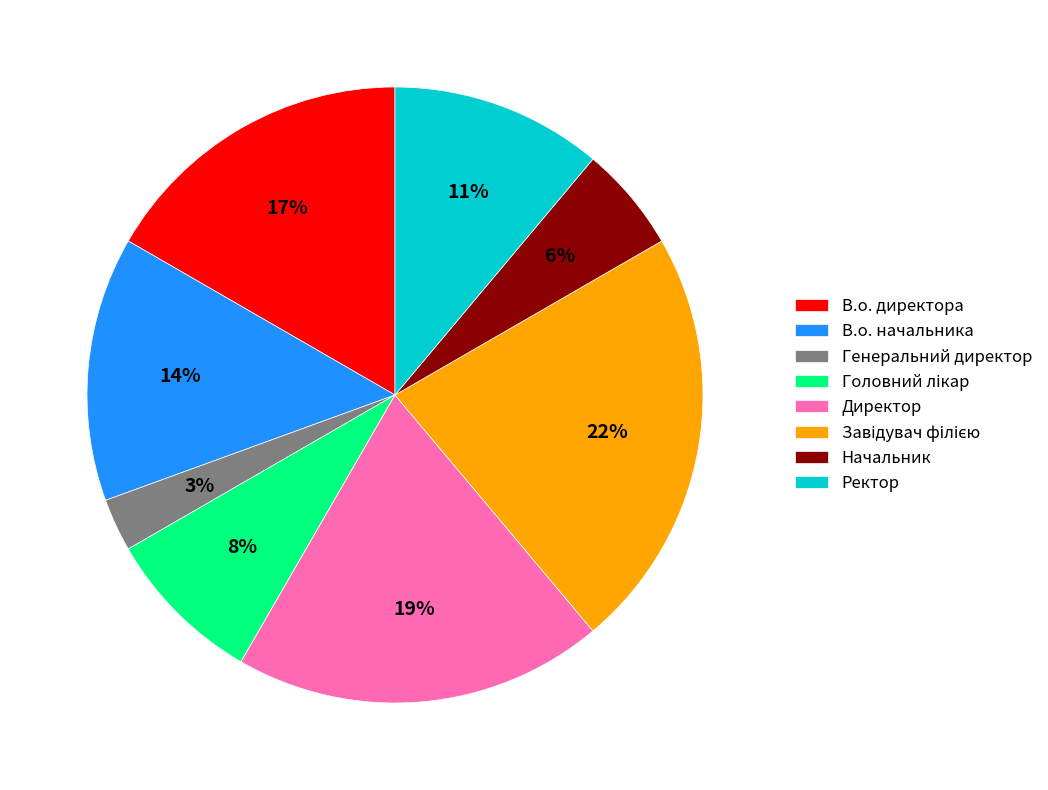

The Директор slice represents 19% of the pie. True or false?

True